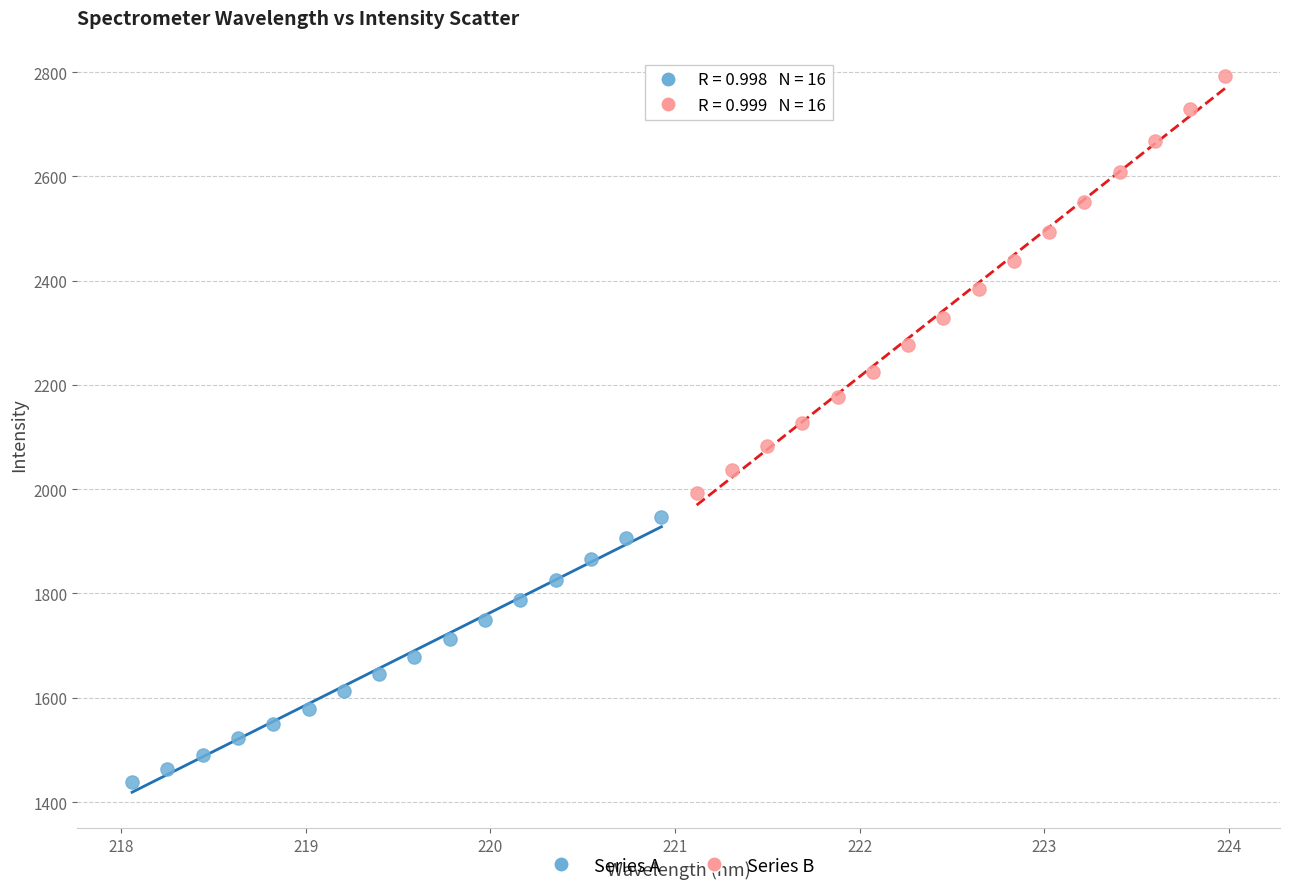

Which series contains the lowest Y value?

Series A